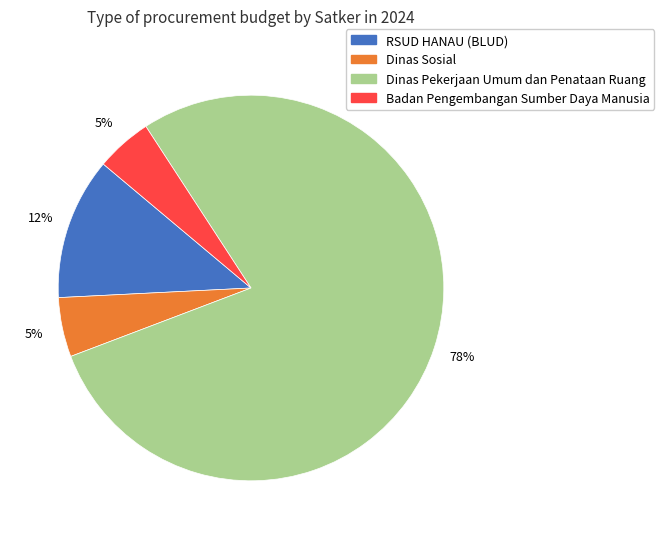

Is there any slice that represents more than half of the pie?

Yes